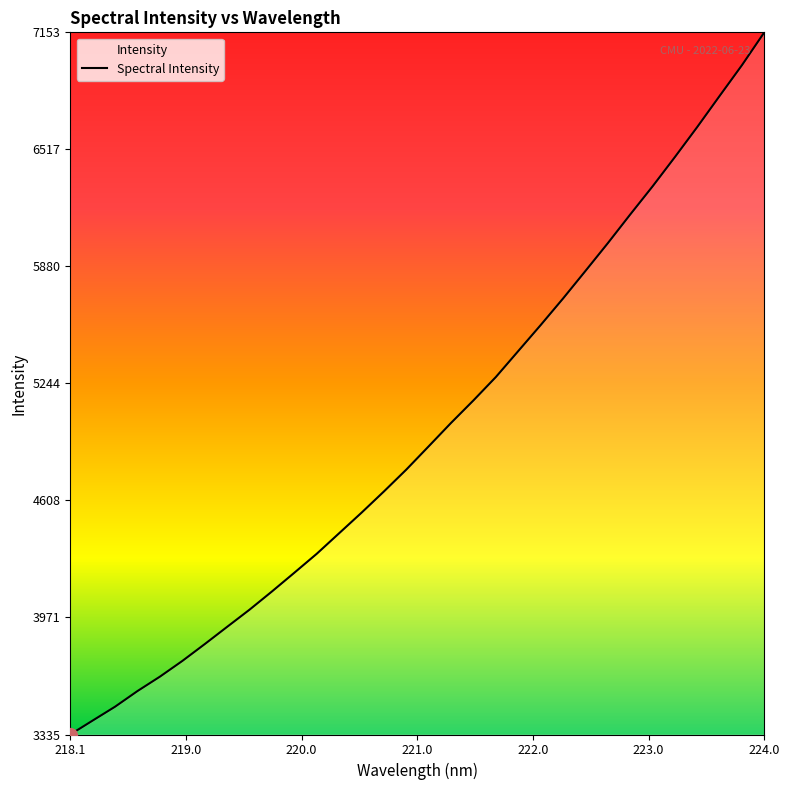

Reading left to right, what are all the values shown in this chart?

3334.8	3410.7	3486.1	3571.2	3649.4	3734.8	3826.4	3920.3	4013.6	4112.6	4214.5	4317.6	4429.3	4541.0	4656.5	4775.4	4902.0	5029.4	5151.8	5278.7	5419.9	5560.9	5705.4	5855.0	6006.0	6161.8	6314.9	6474.6	6638.1	6806.9	6974.4	7153.1